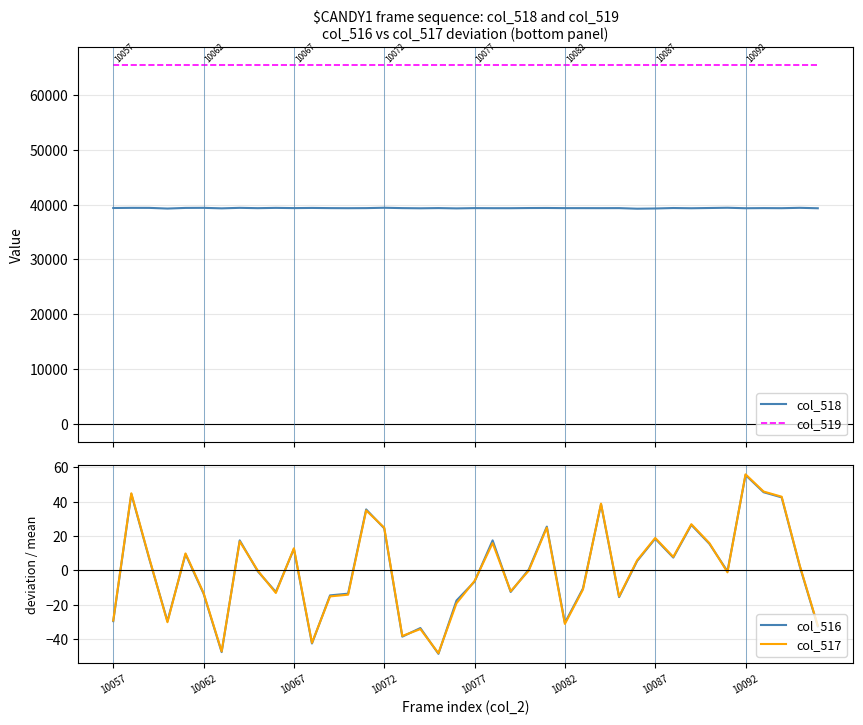

True or false: col_518 and col_519 cross at least once.

False